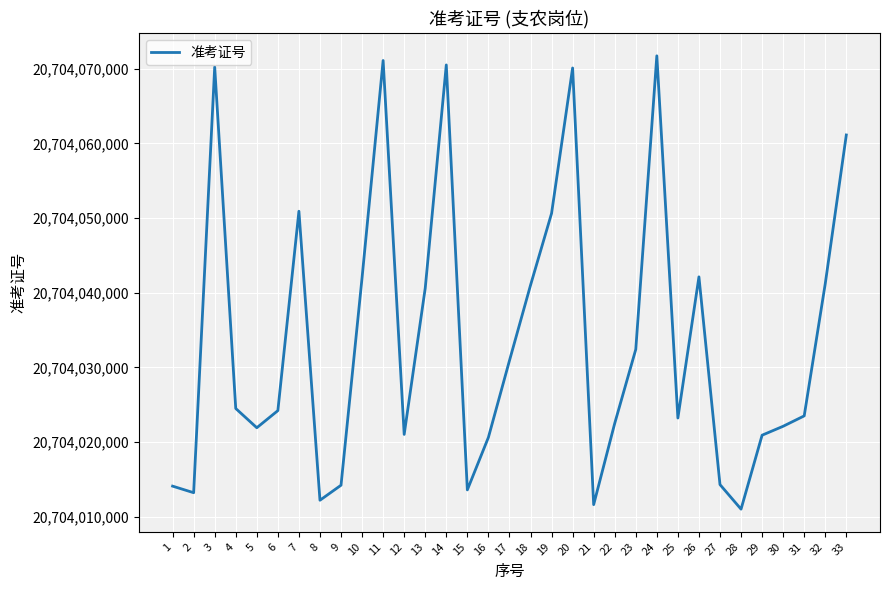

Which has a higher value, 10 or 27?

10